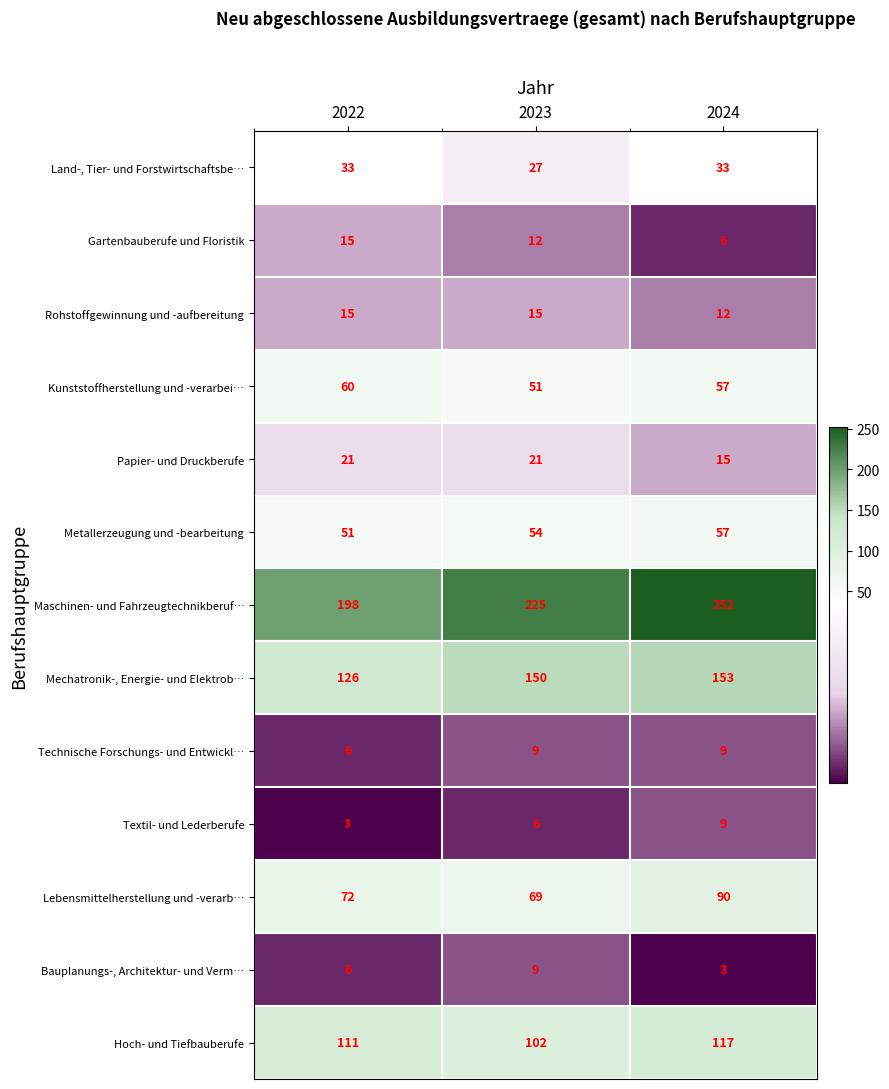

List the labels in order of Kunststoffherstellung und -verarbei… value, largest first.

2022, 2024, 2023